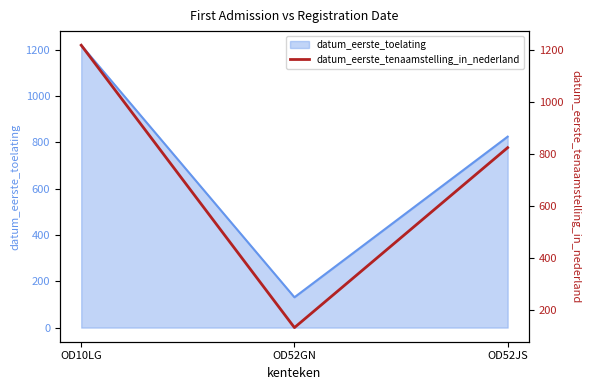

What is the label of the 2nd point from the right?

OD52GN